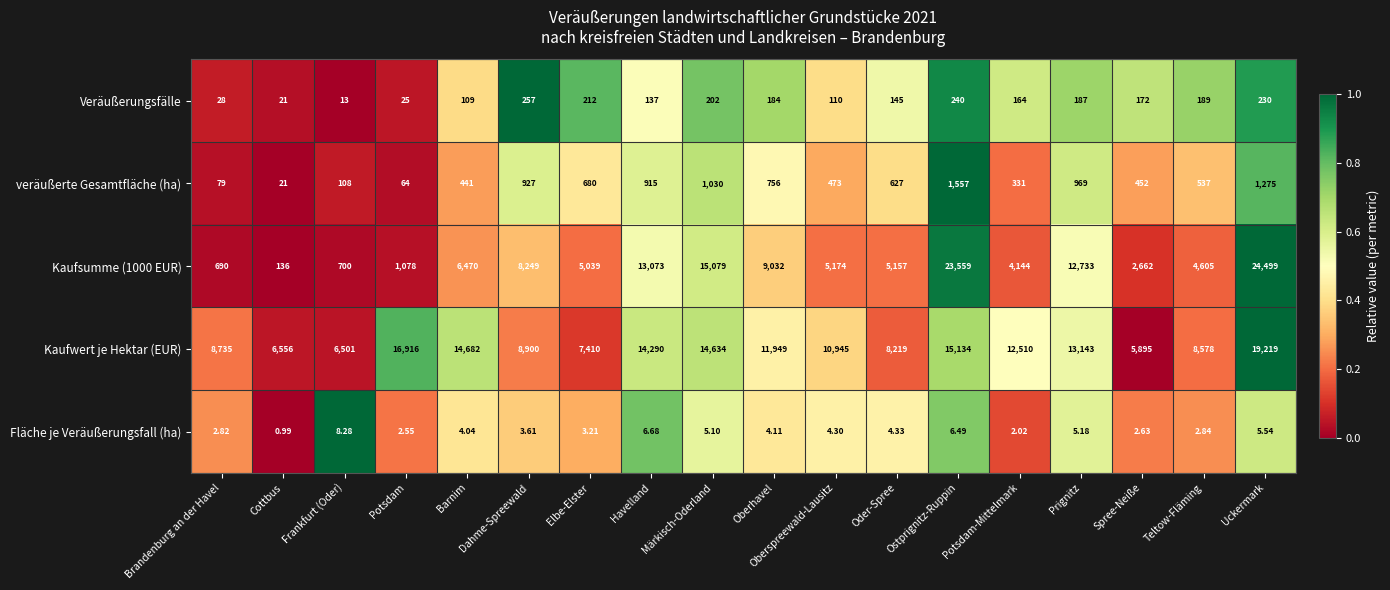

Where does the Veräußerungsfälle series first go above 172?

Dahme-Spreewald